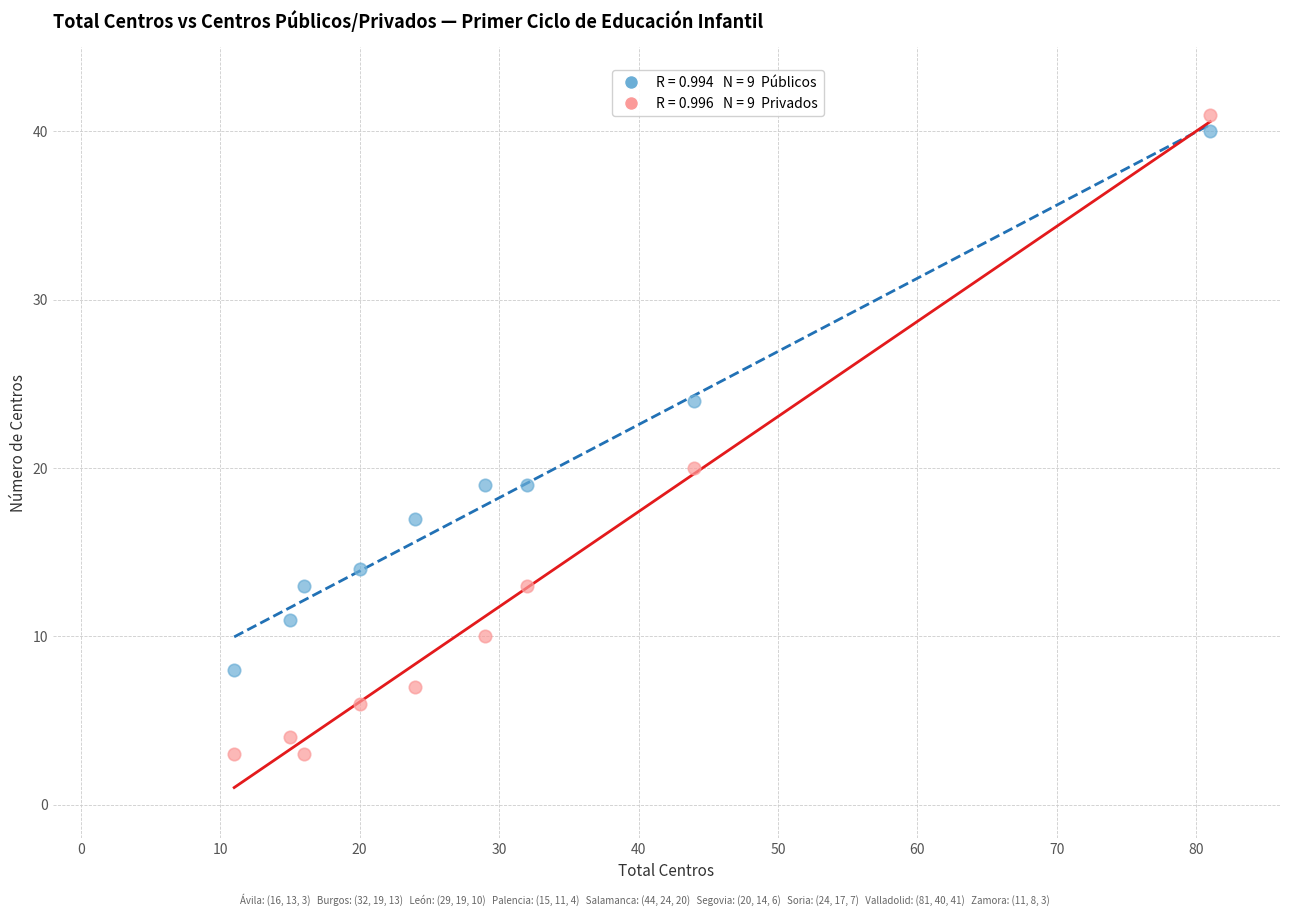

Across all data points, what is the range of Y values (max minus min)?

38